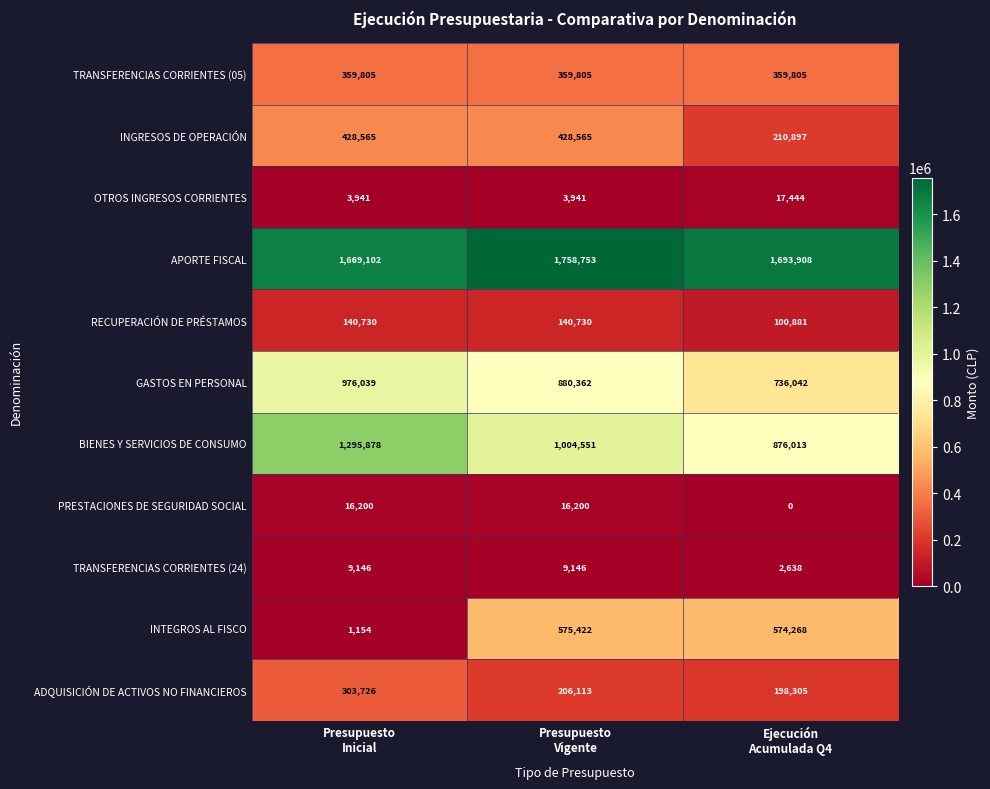

What is the average value of the ADQUISICIÓN DE ACTIVOS NO FINANCIEROS series?

236048